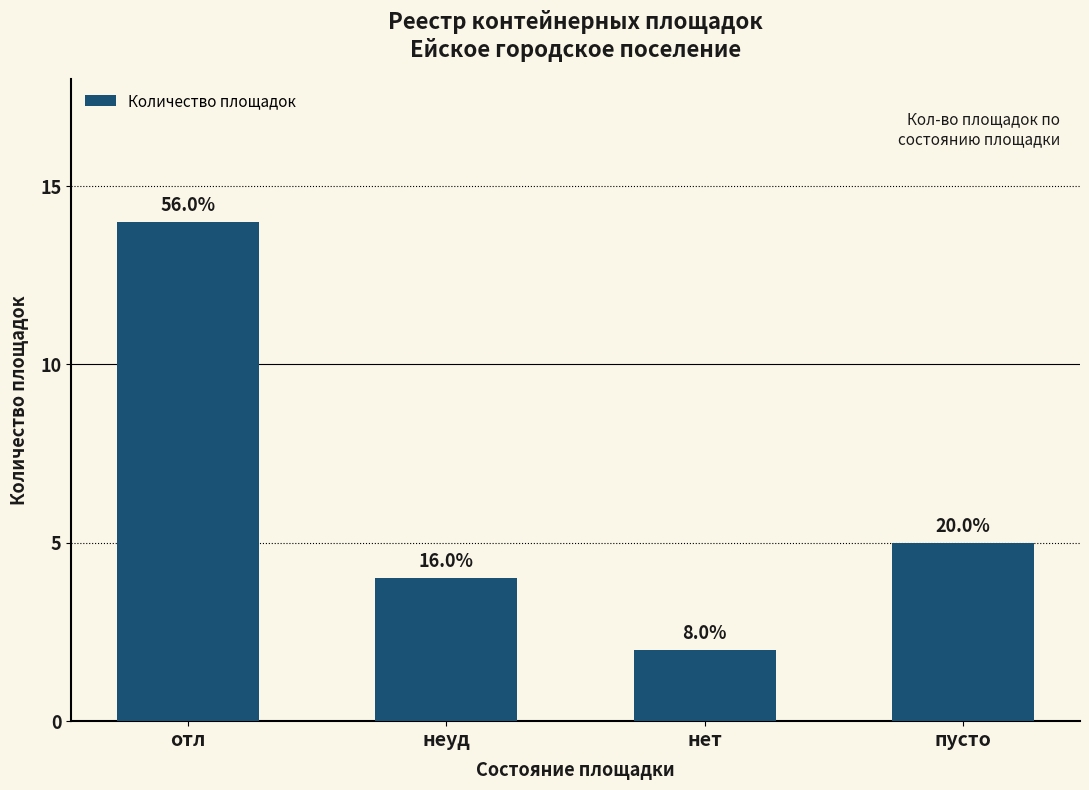

How many bars are there in total?

4